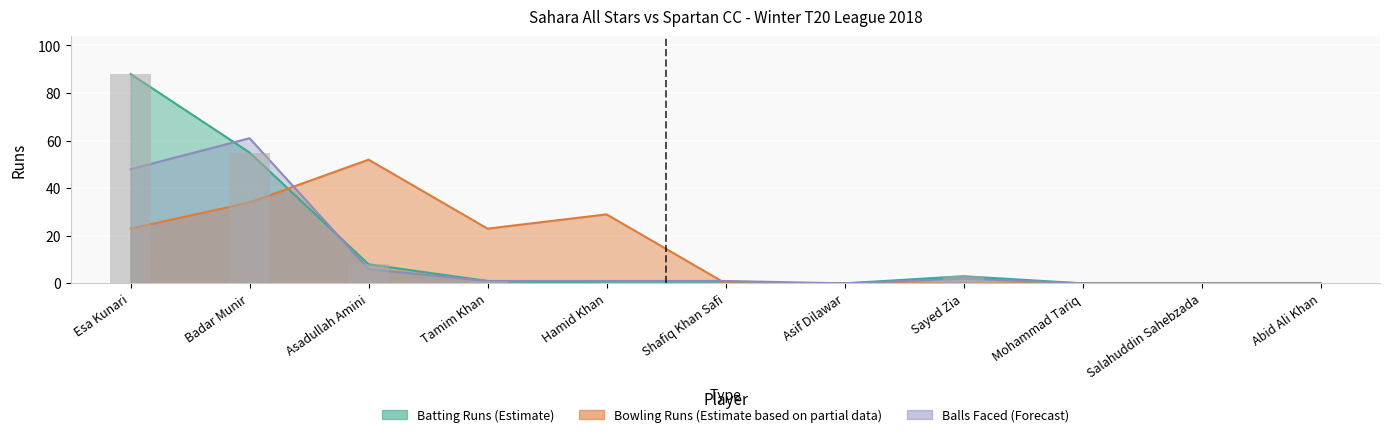

At which label is Spartan CC Bowling Runs closest to 26?

Esa Kunari